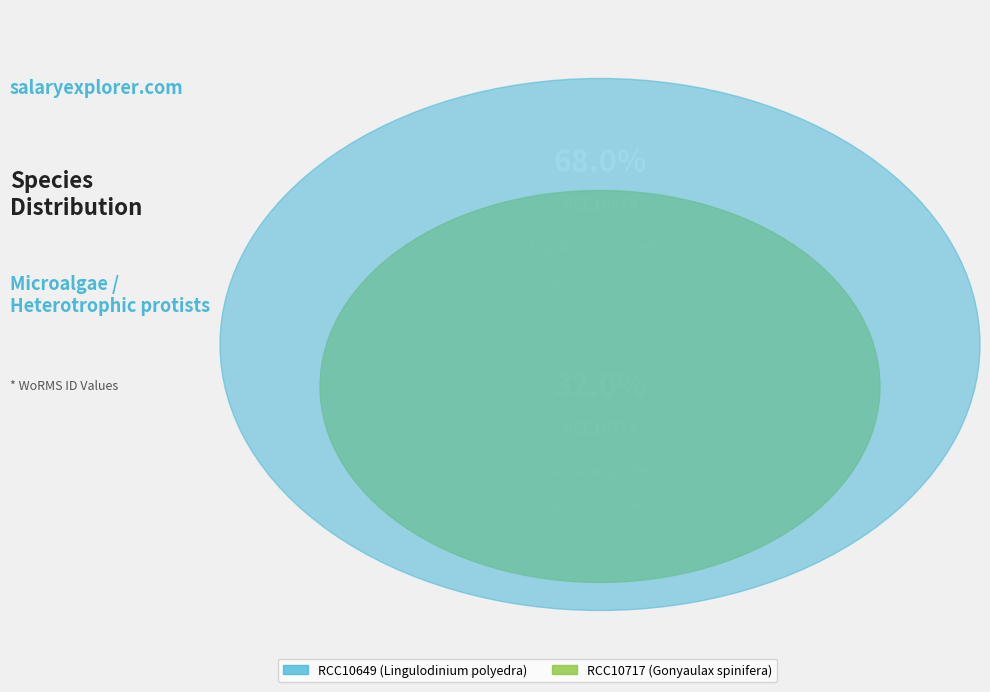

Which has a higher value, RCC10717 or RCC10649?

RCC10649